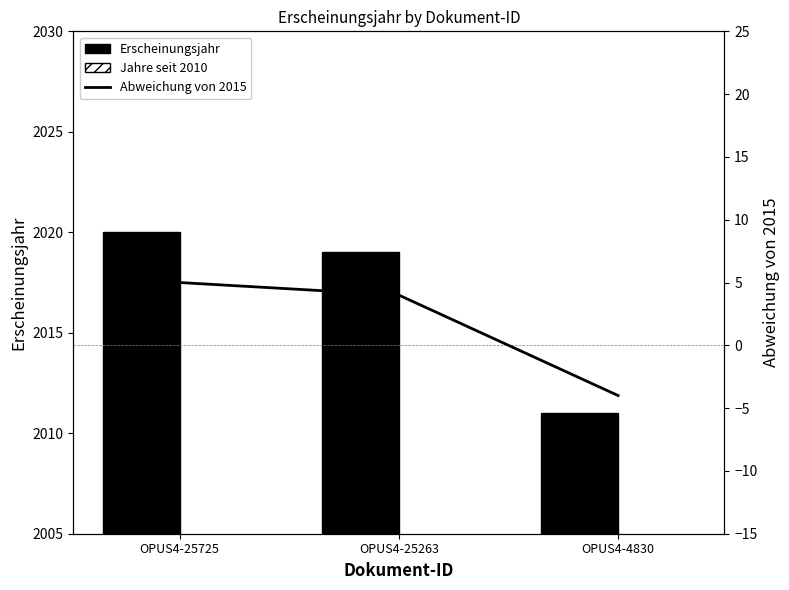

Which category has the highest value across all series?

OPUS4-25725